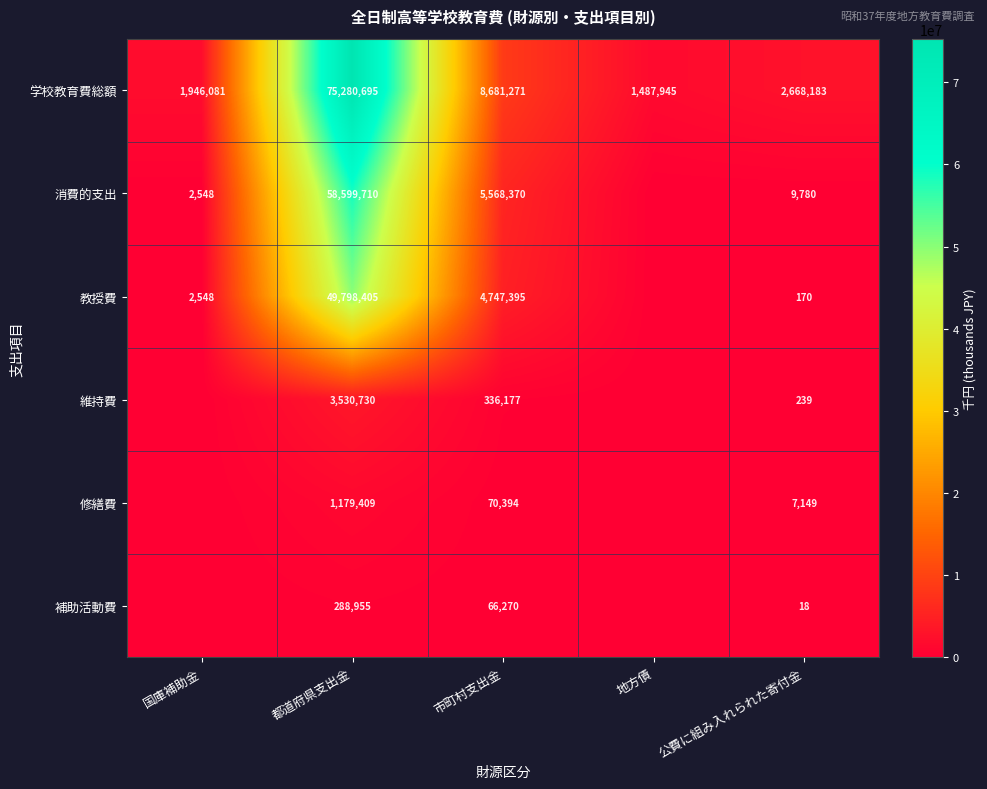

Which category has the highest value in the 学校教育費総額 series?

都道府県支出金